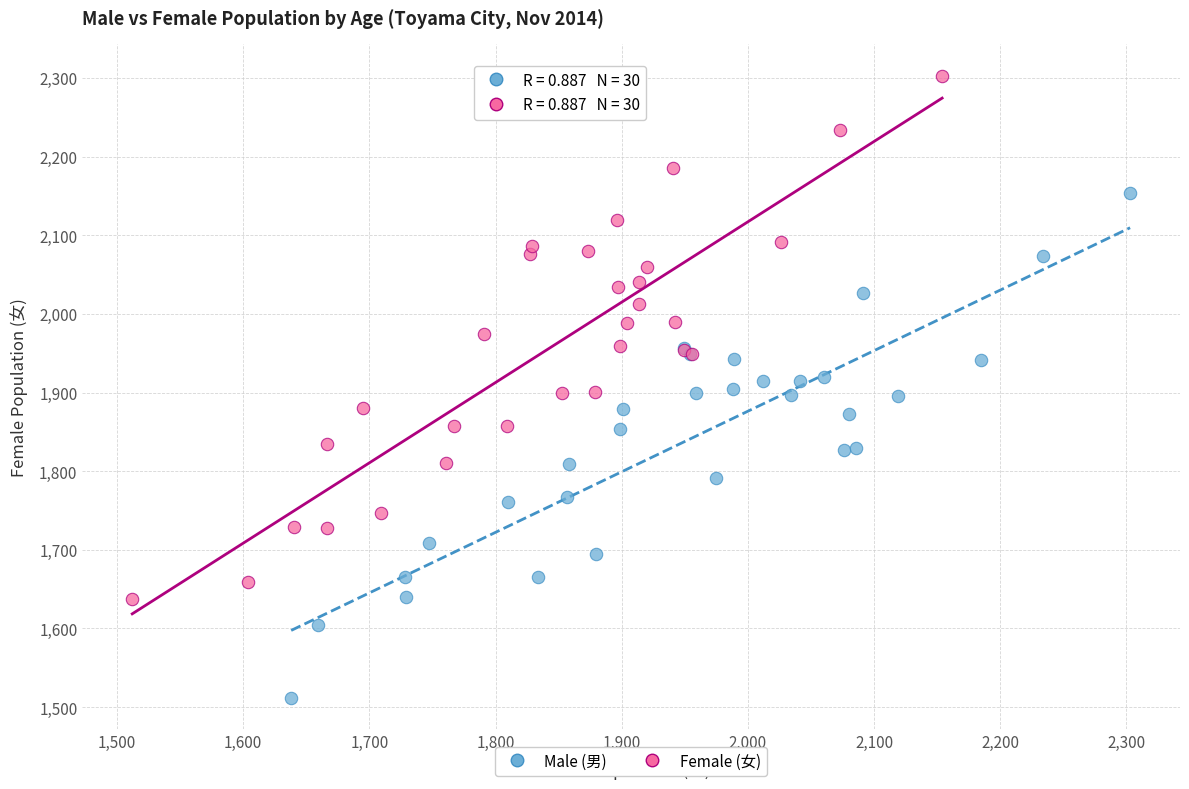

Which series has the largest Y range (max minus min)?

Female (女)